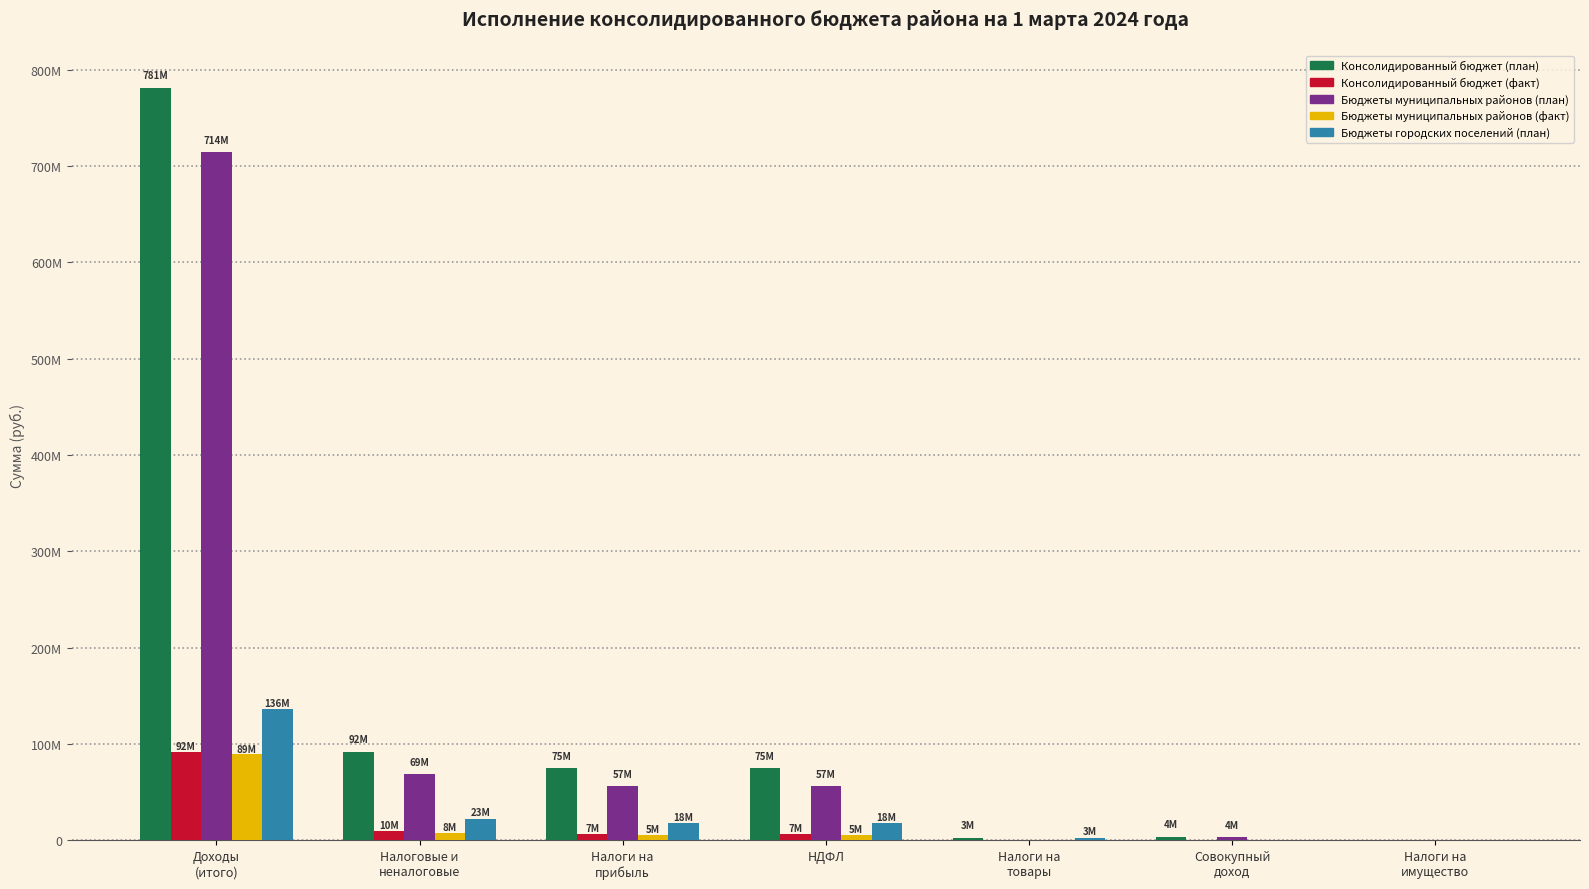

Are the bars horizontal?

No